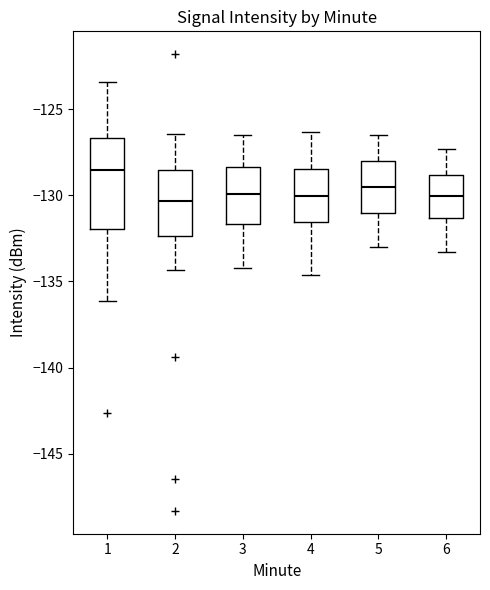

Where does the upper whisker of the box at x = 6 end on the y-axis? The values are not printed on the chart, so give them approximately, as read against the axis.

-127.5